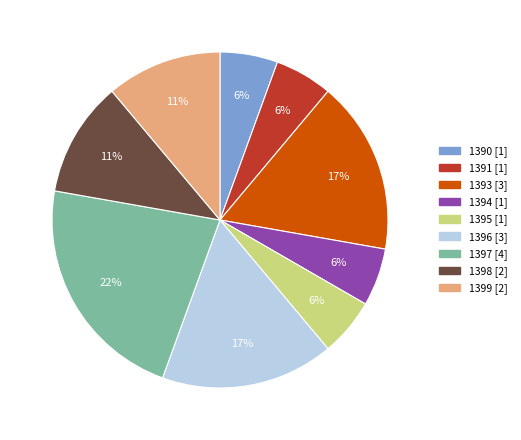

How many slices are in this pie chart?

9